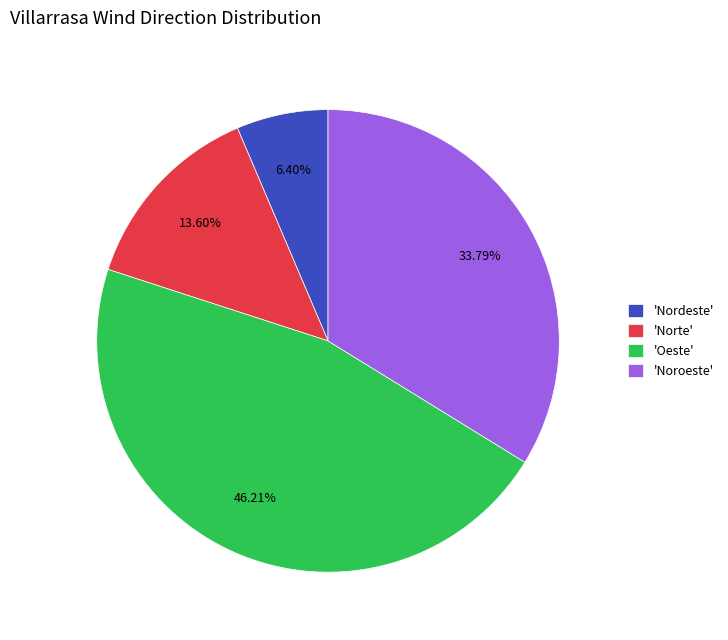

What is the ratio of the value at 'Nordeste' to the value at 'Norte'?

0.5